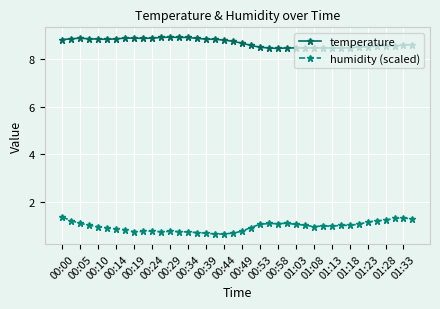

What is the lowest value of the temperature series?

8.4